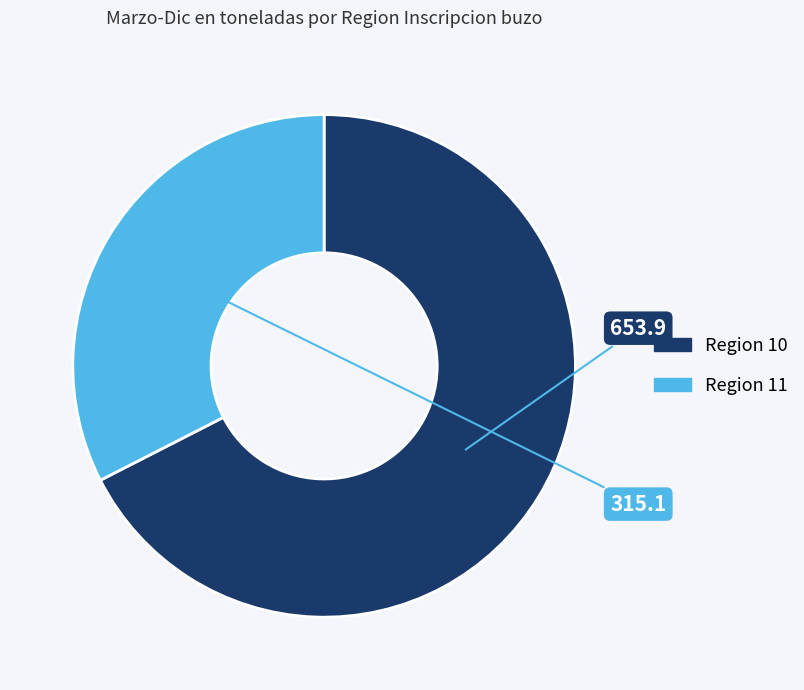

Is it true that Region 11 is 41% of the pie?

False